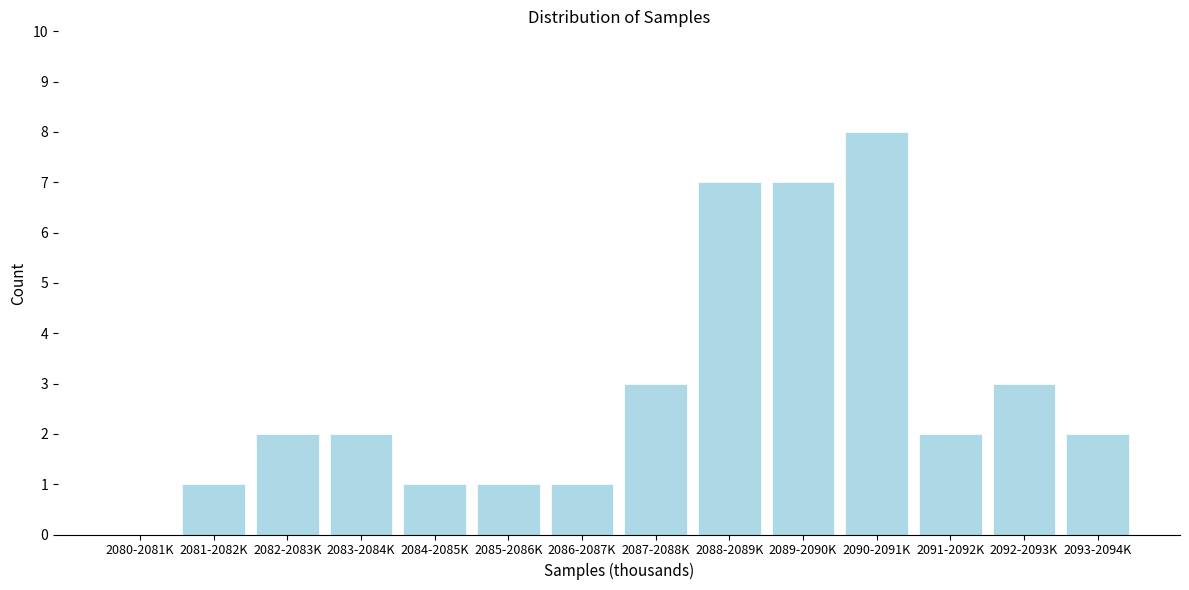

Reading right to left, what are all the values shown in this chart?

2093-2094K=2	2092-2093K=3	2091-2092K=2	2090-2091K=8	2089-2090K=7	2088-2089K=7	2087-2088K=3	2086-2087K=1	2085-2086K=1	2084-2085K=1	2083-2084K=2	2082-2083K=2	2081-2082K=1	2080-2081K=0